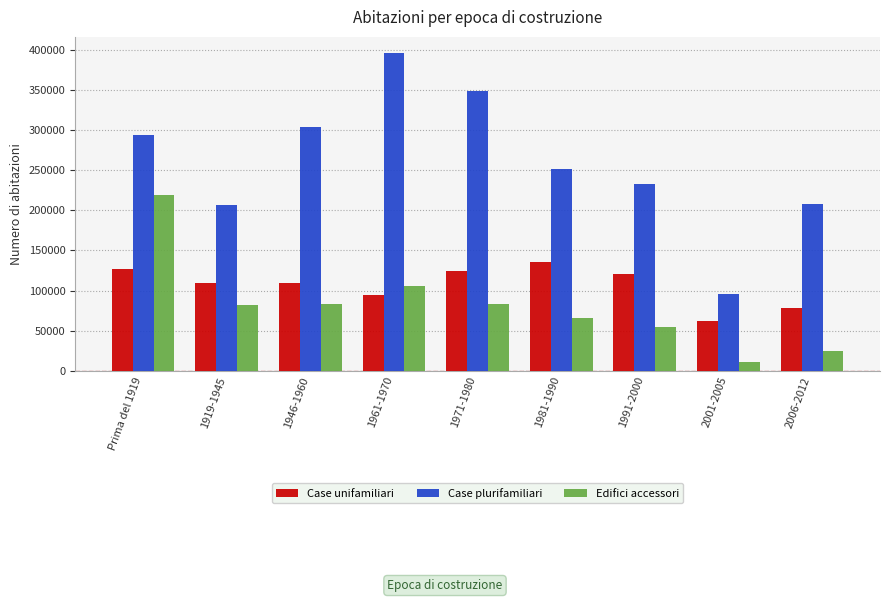

What are all the series names shown in the legend?

Case unifamiliari, Case plurifamiliari, Edifici accessori